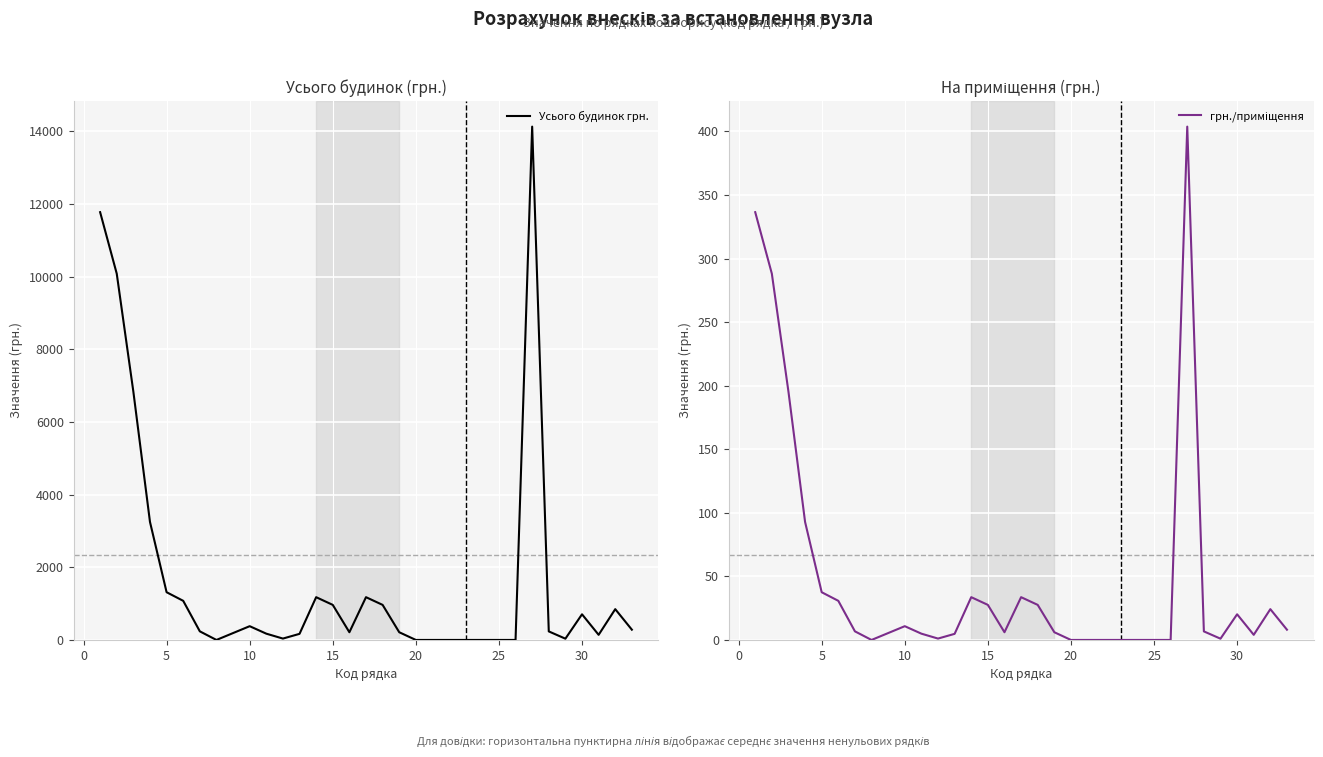

Rank the series by their average value, from highest to lowest.

Усього будинок грн., грн./приміщення